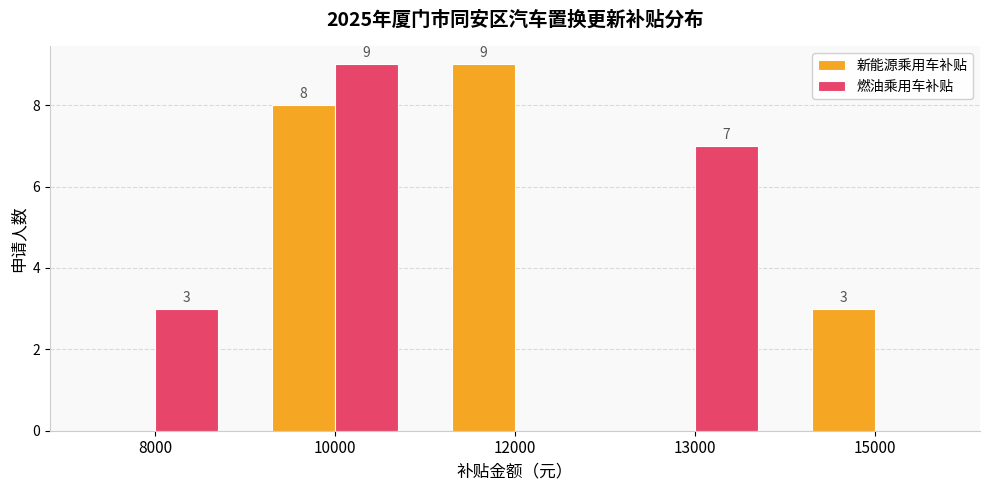

What is the maximum value for 新能源乘用车补贴?

9